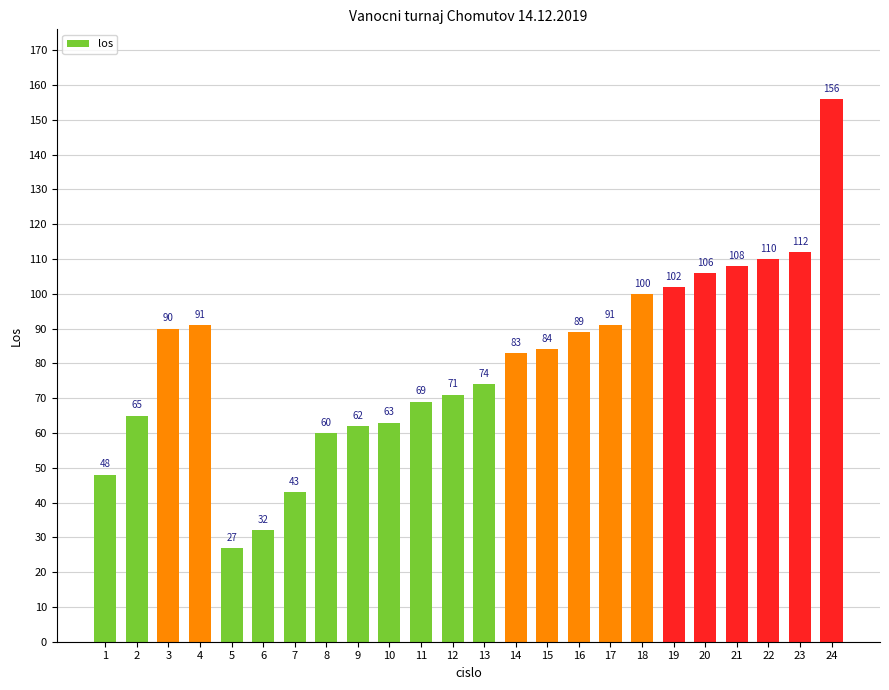

Reading left to right, extract all data points from this chart.

1=48	2=65	3=90	4=91	5=27	6=32	7=43	8=60	9=62	10=63	11=69	12=71	13=74	14=83	15=84	16=89	17=91	18=100	19=102	20=106	21=108	22=110	23=112	24=156